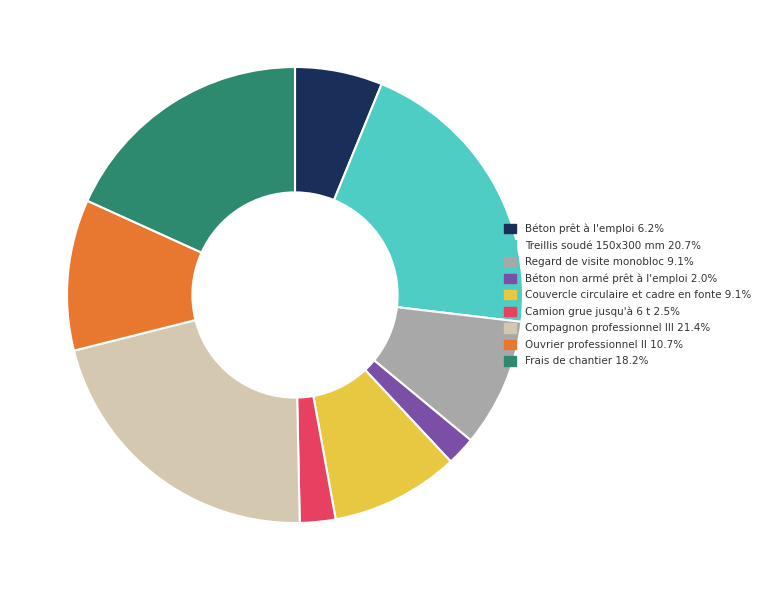

Do Camion grue jusqu'à 6 t and Frais de chantier together represent more than half of the pie?

No